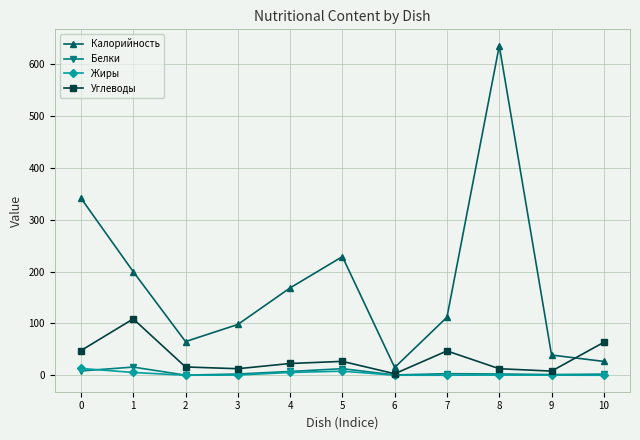

How many interior local valleys does the Углеводы series have?

3